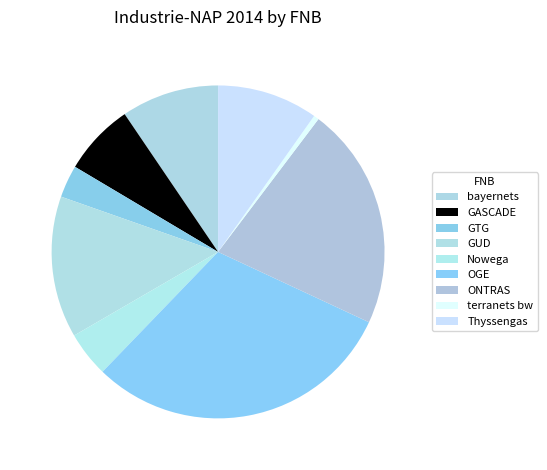

What portion of the pie excludes GTG?

96.8%